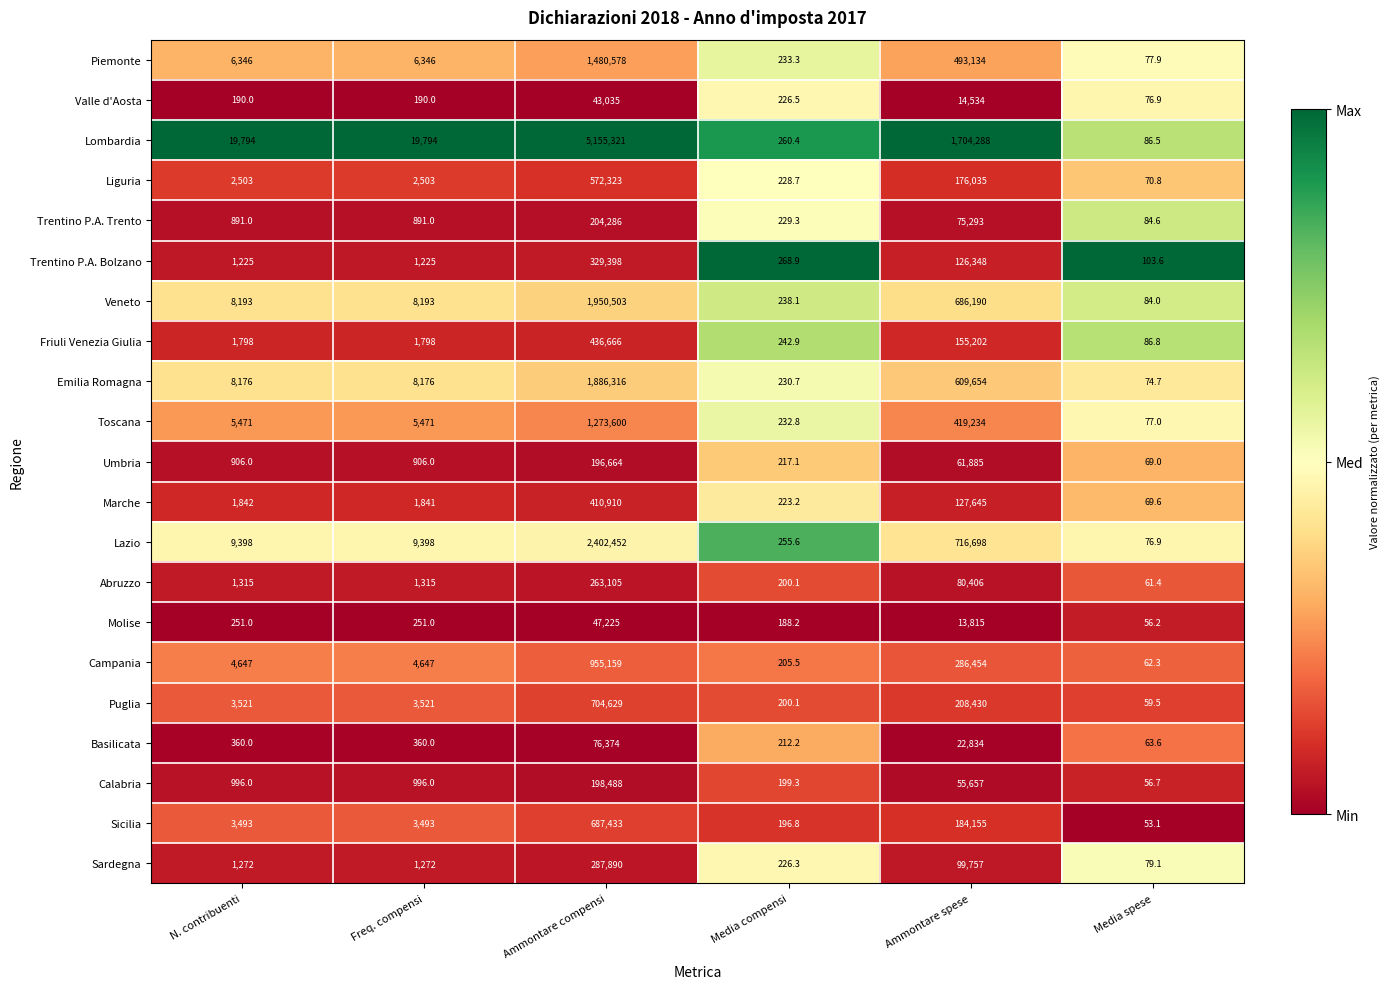

What is the sum of all Toscana values?

1704085.8